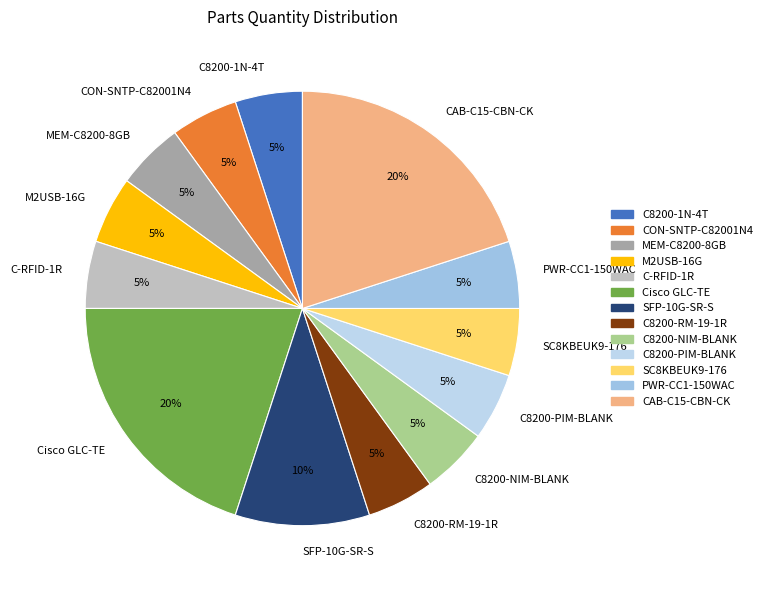

Does any single category account for the majority?

No